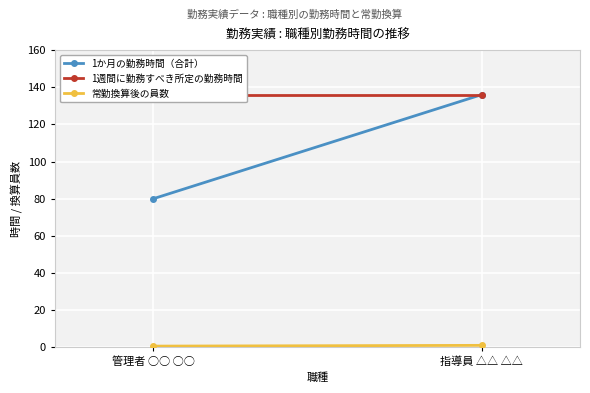

List the labels in order of 常勤換算後の員数 value, largest first.

指導員 △△ △△, 管理者 ○○ ○○